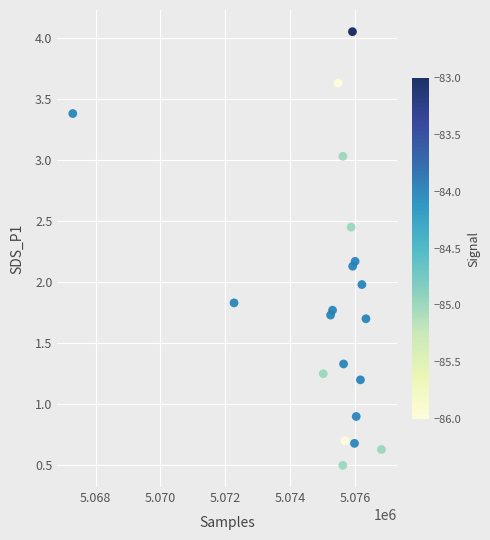

What is the range of X values (max minus min)?

9517.0